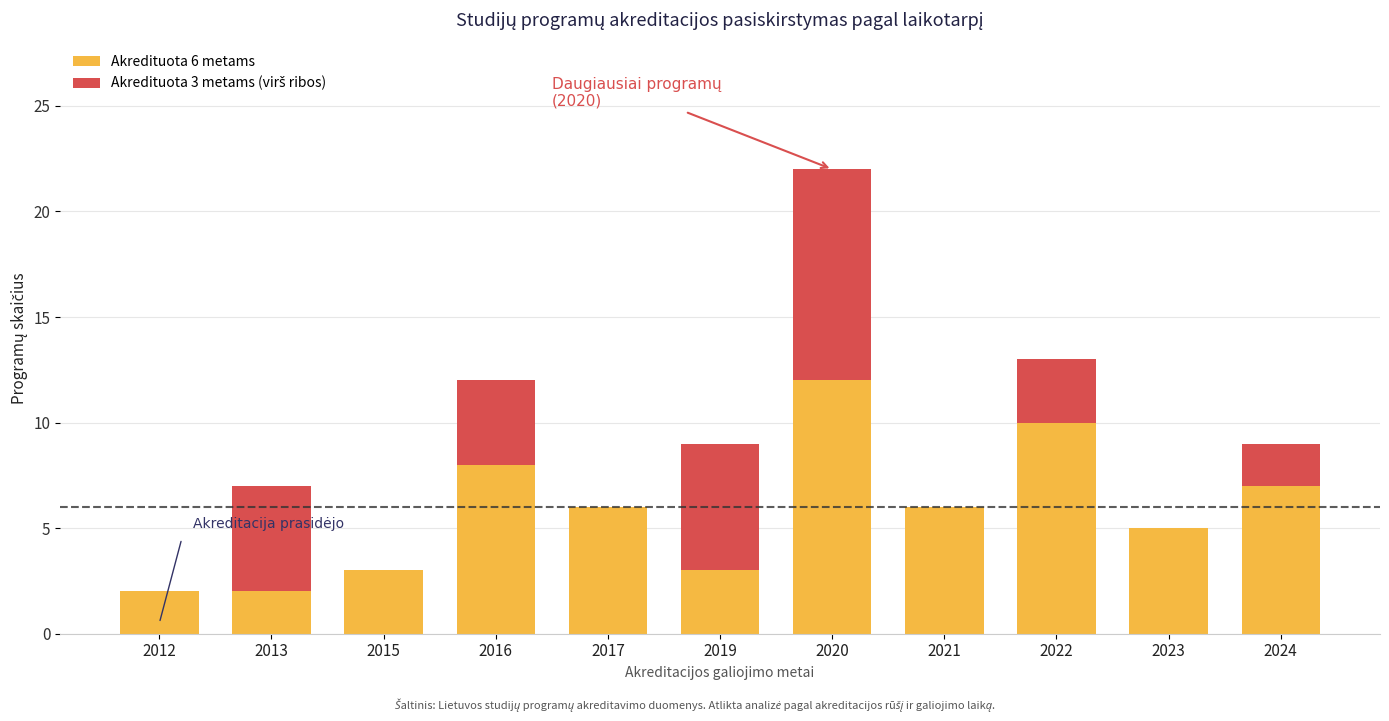

Rank the series at 2016 from highest to lowest value.

Akredituota 6 metams, Akredituota 3 metams (virš ribos)